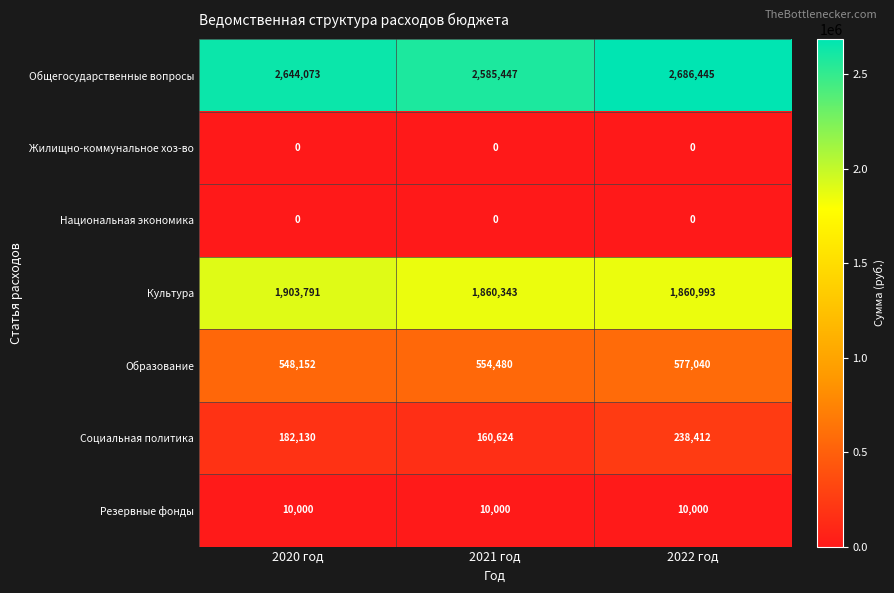

What is the approximate value of Общегосударственные вопросы at 2020 год, to the nearest 100?

2644100